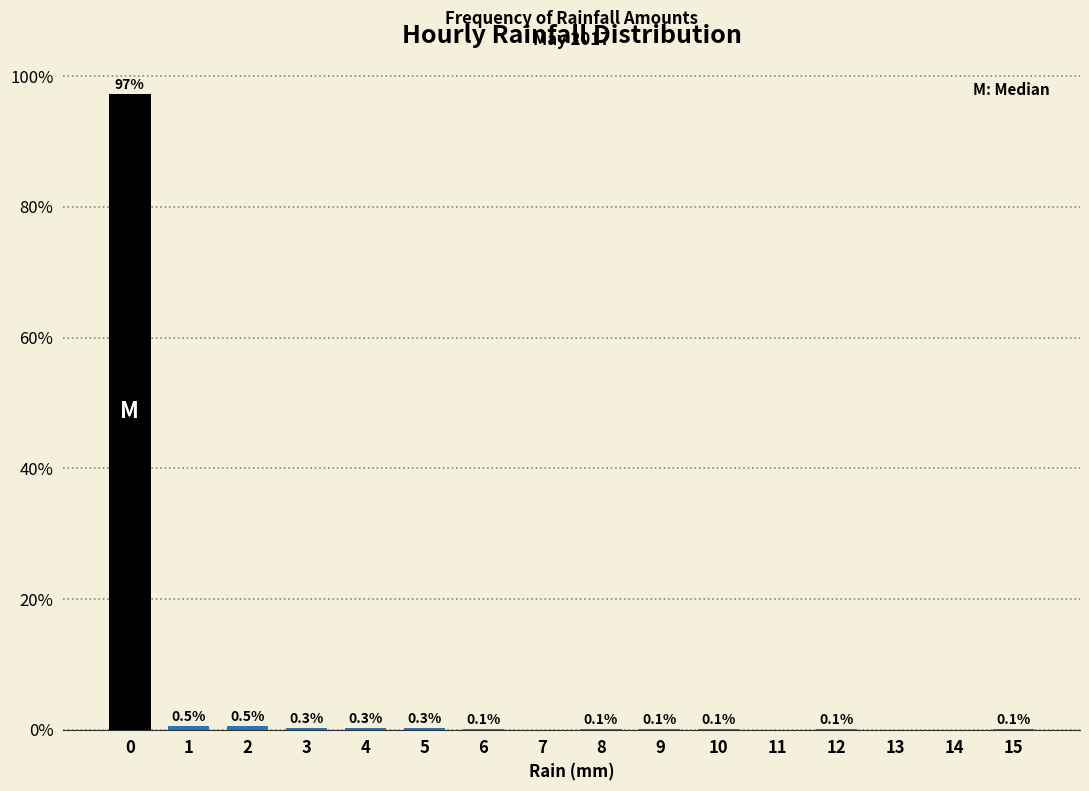

Reading right to left, list all the values displayed in this chart.

15=0.1	14=0.0	13=0.0	12=0.1	11=0.0	10=0.1	9=0.1	8=0.1	7=0.0	6=0.1	5=0.3	4=0.3	3=0.3	2=0.5	1=0.5	0=97.3